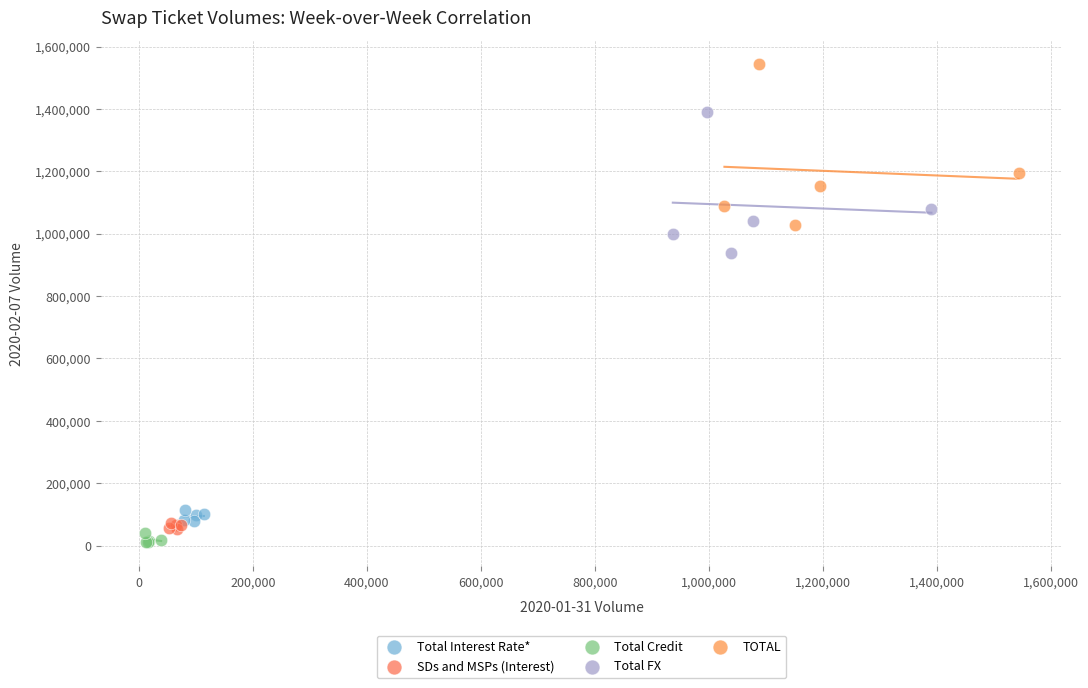

What are all the series names shown in the legend?

Total Interest Rate*, SDs and MSPs (Interest), Total Credit, Total FX, TOTAL